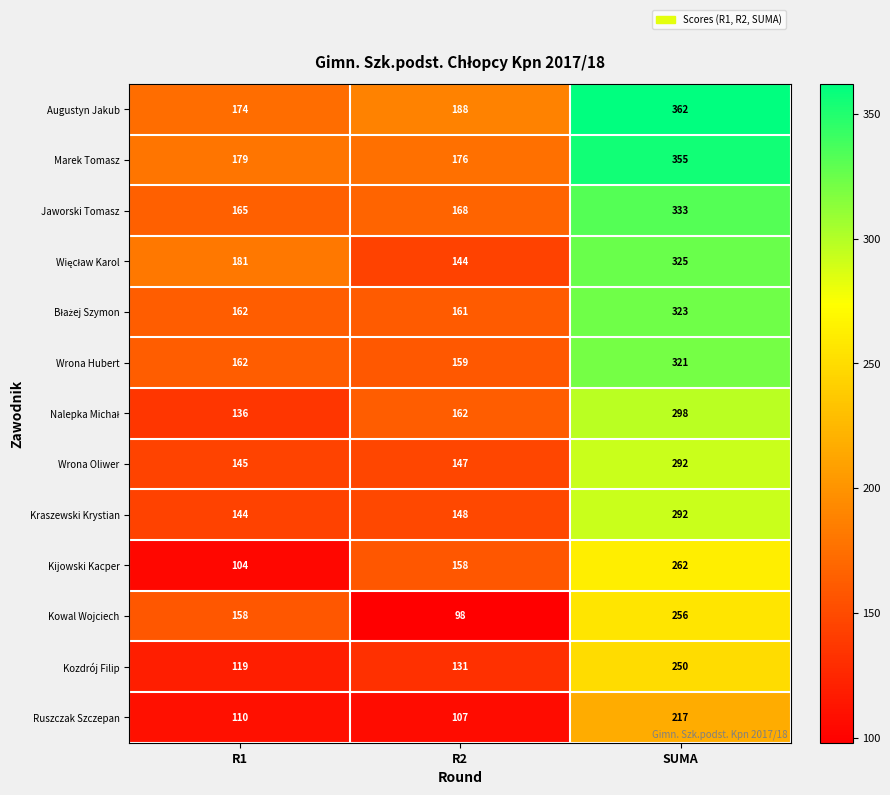

Which category has the lowest value in the Wrona Hubert series?

R2